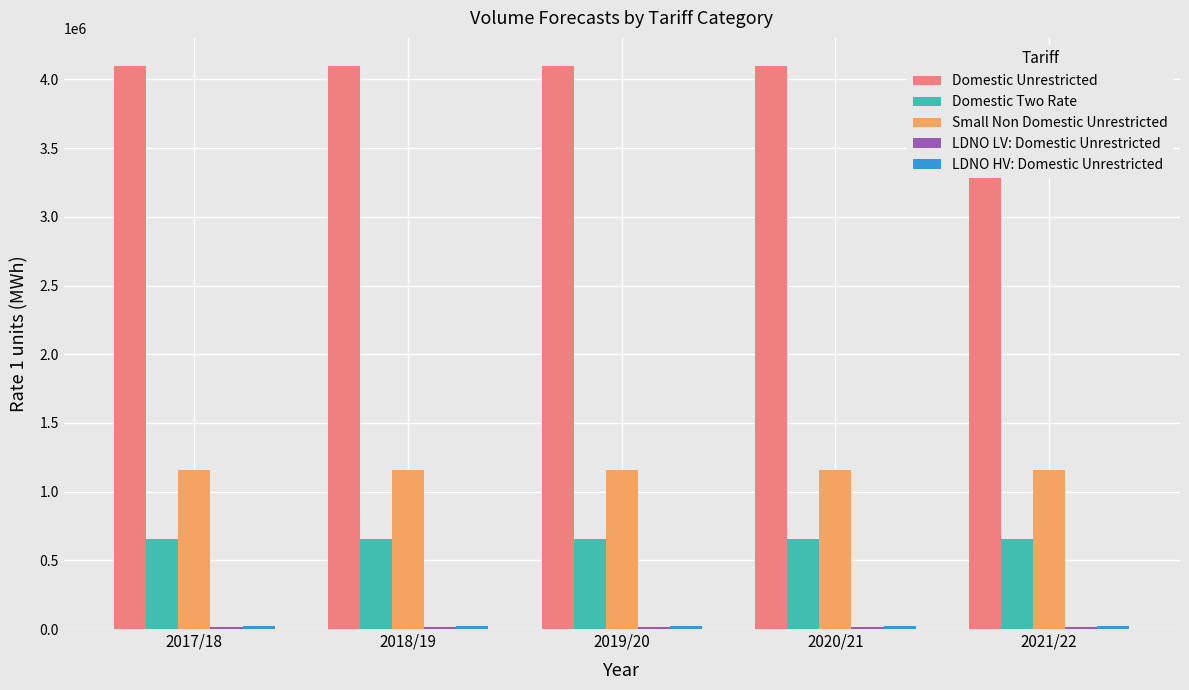

Reading left to right, transcribe all the data shown in this chart.

Domestic Unrestricted: 2017/18=4097673.2	2018/19=4097673.2	2019/20=4097673.2	2020/21=4097673.2	2021/22=4097673.2
Domestic Two Rate: 2017/18=651901.5	2018/19=651901.5	2019/20=651901.5	2020/21=651901.5	2021/22=651901.5
Small Non Domestic Unrestricted: 2017/18=1153977.7	2018/19=1153977.7	2019/20=1153977.7	2020/21=1153977.7	2021/22=1153977.7
LDNO LV: Domestic Unrestricted: 2017/18=14411.2	2018/19=14411.2	2019/20=14411.2	2020/21=14411.2	2021/22=14411.2
LDNO HV: Domestic Unrestricted: 2017/18=20881.9	2018/19=20881.9	2019/20=20881.9	2020/21=20881.9	2021/22=20881.9